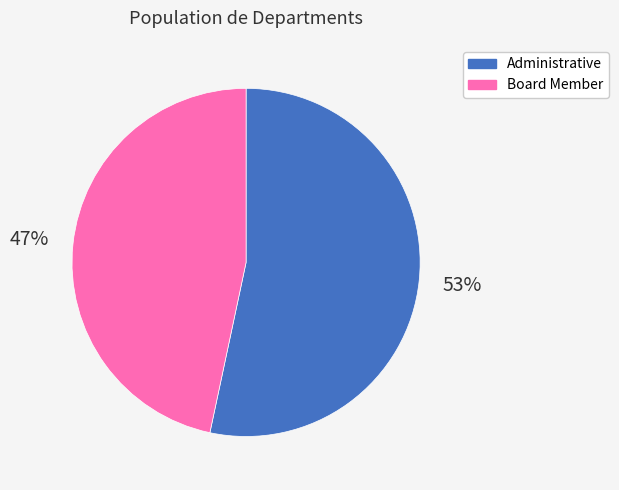

What is the ratio of the value at Board Member to the value at Administrative?

0.9